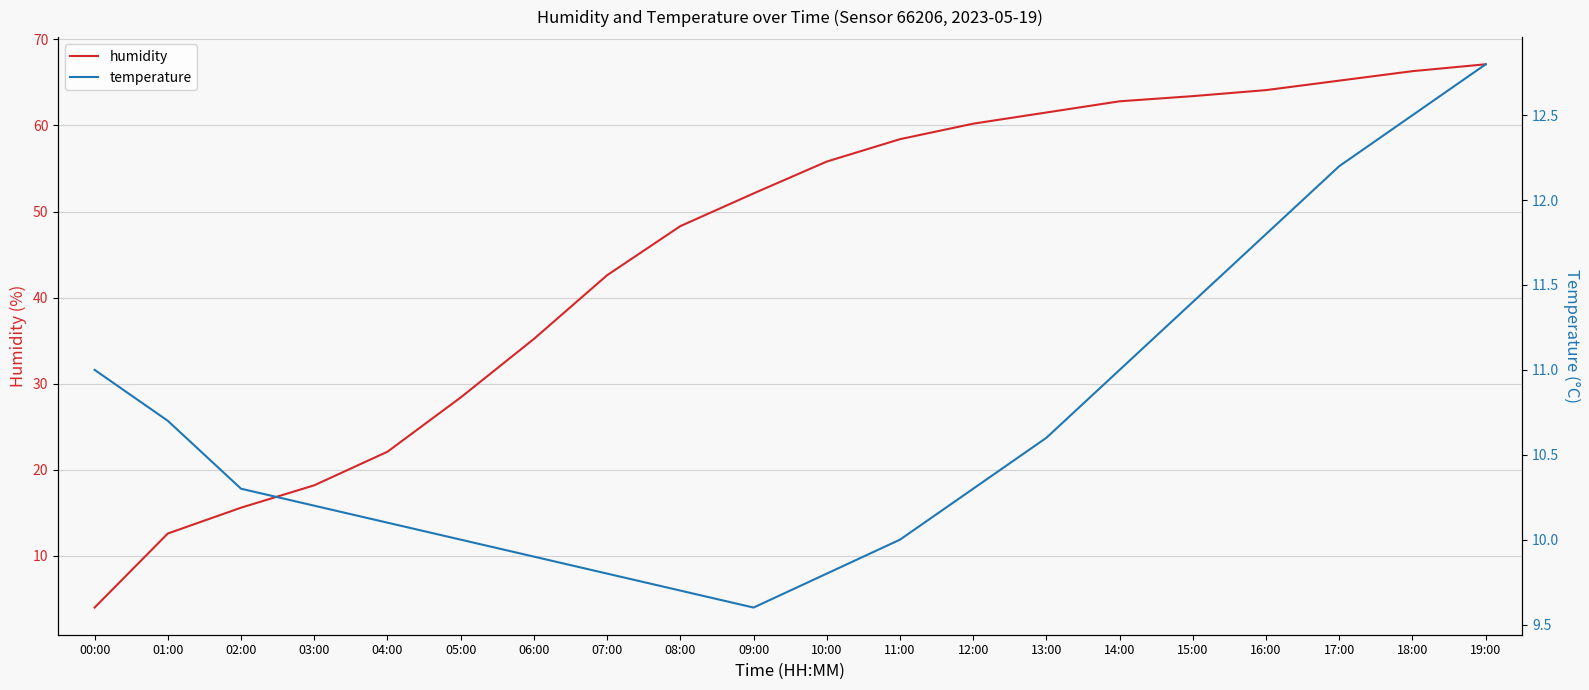

At 15:00, list the series in order from smallest to largest.

temperature, humidity